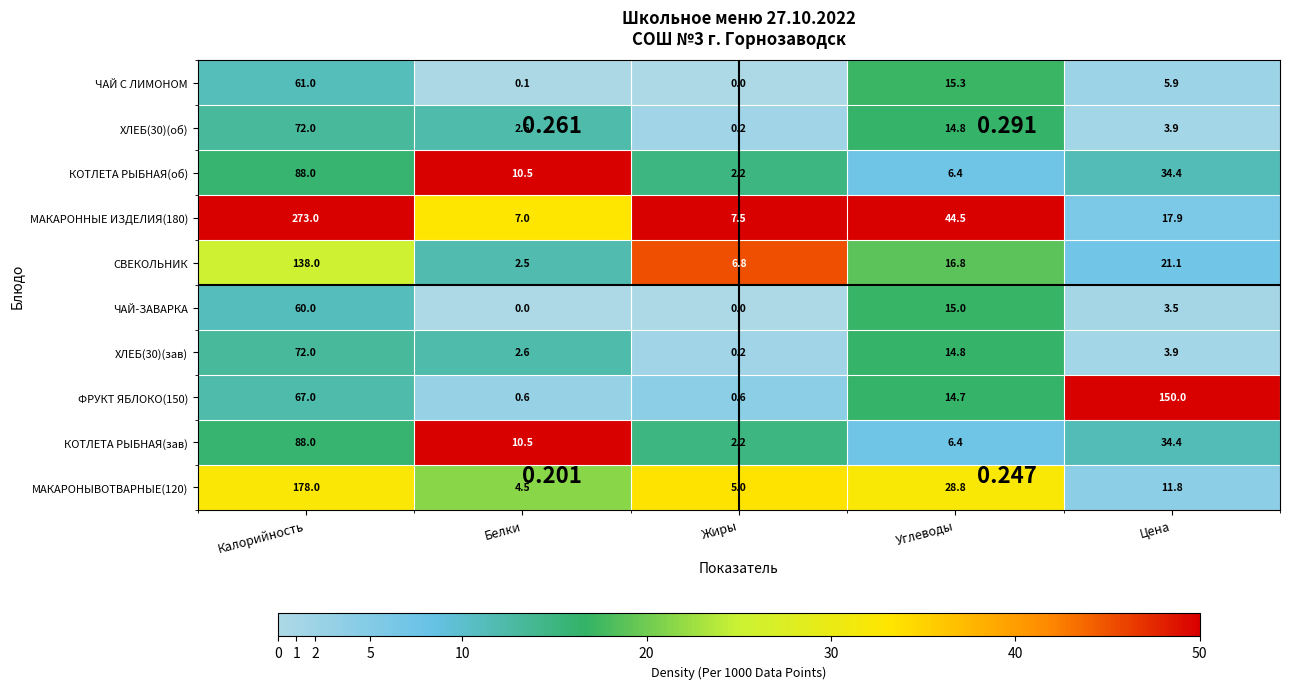

Which series changed the most between Жиры and Углеводы?

МАКАРОННЫЕ ИЗДЕЛИЯ(180)